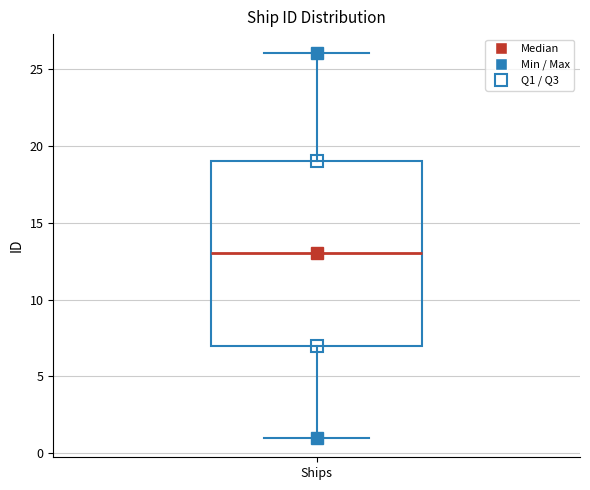

Transcribe this box plot: give where the median line is, the range the box spans, and where the two whiskers end, as read against the y-axis. The values are not printed on the chart, so give them approximately, as read against the axis.

median 13, box 7 to 19, whiskers 1 to 26